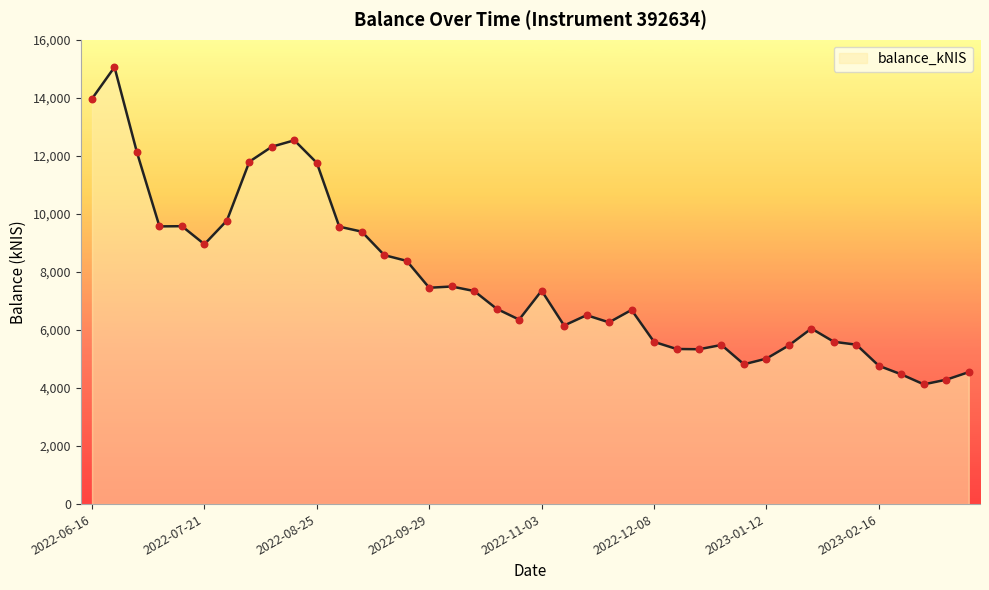

What is the difference between the maximum and minimum values?

10930.4